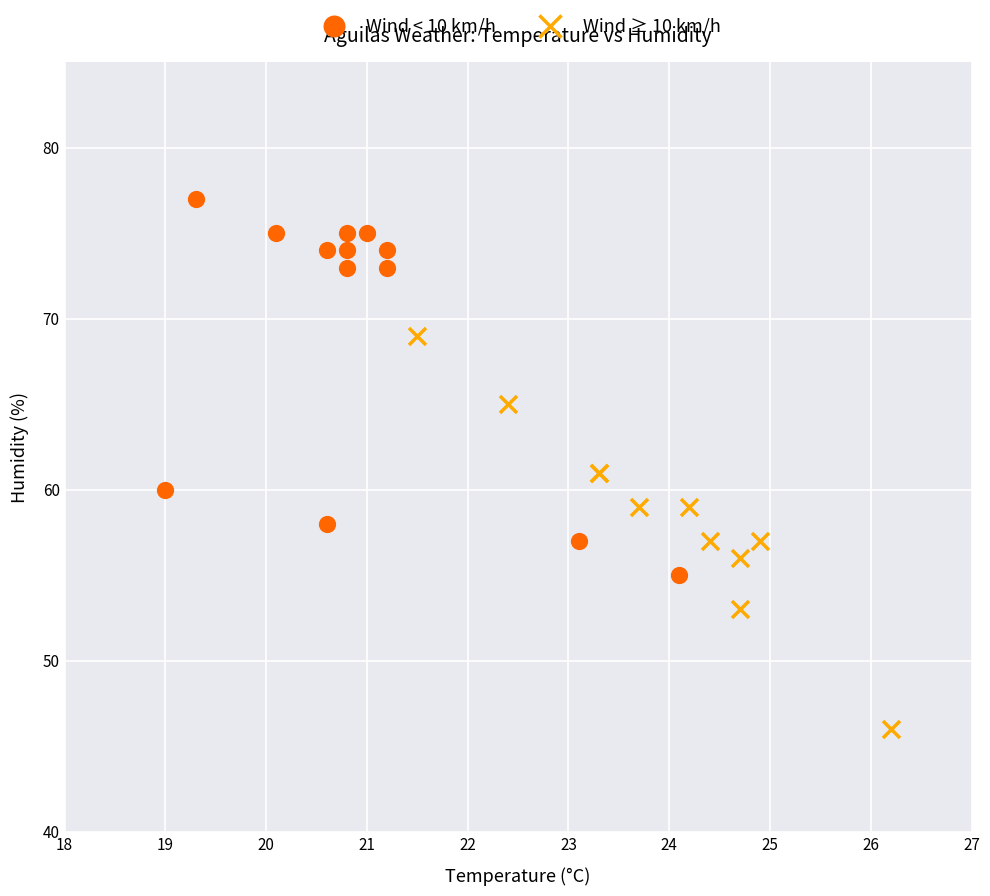

Which series contains the highest Y value?

Wind < 10 km/h